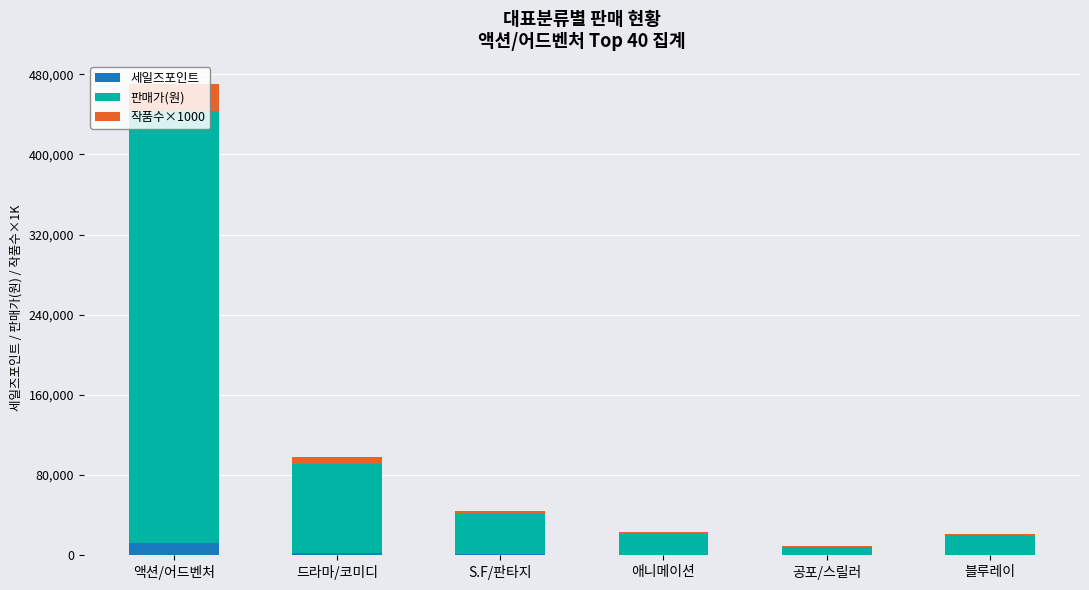

True or false: 세일즈포인트 has a value of 12030 at 액션/어드벤처.

True